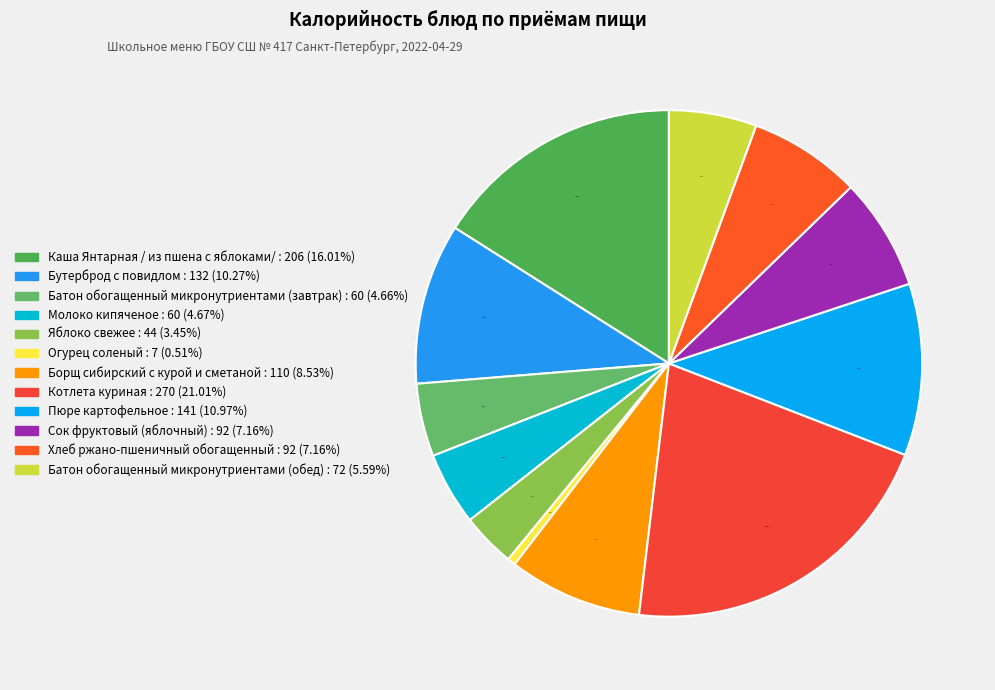

Which slice is the largest?

Котлета куриная